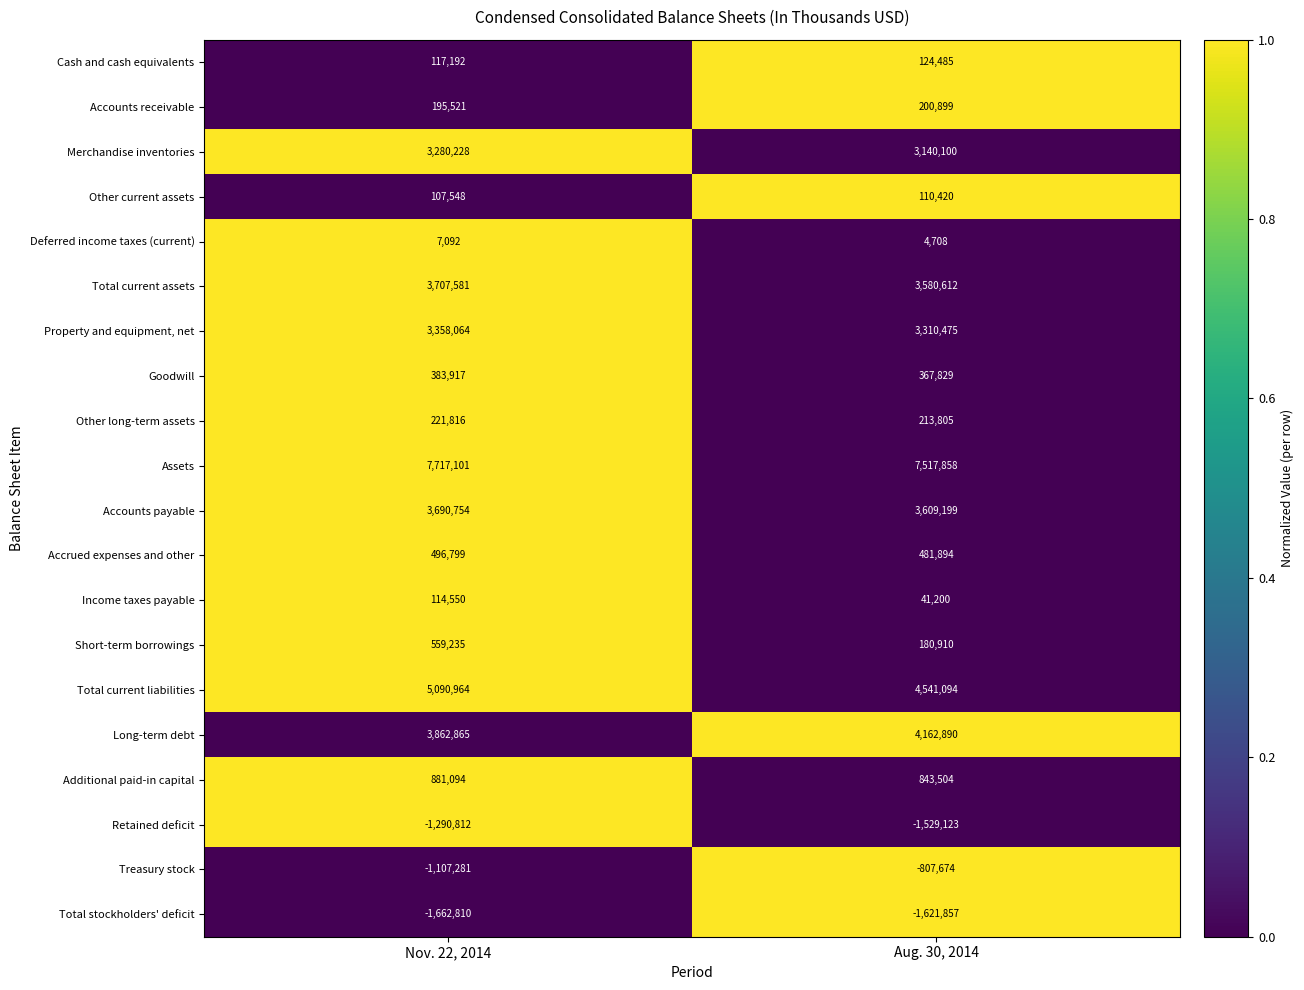

What is the total value across all series at Nov. 22, 2014?

29731418